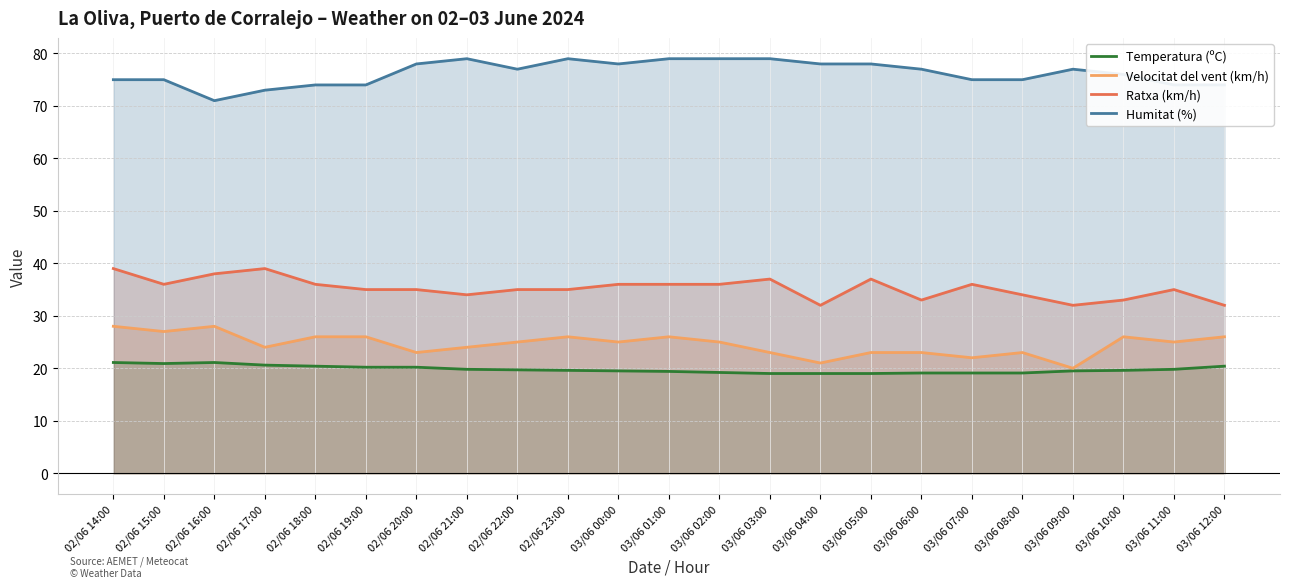

What is the label of the 22nd point from the left?

03/06 11:00